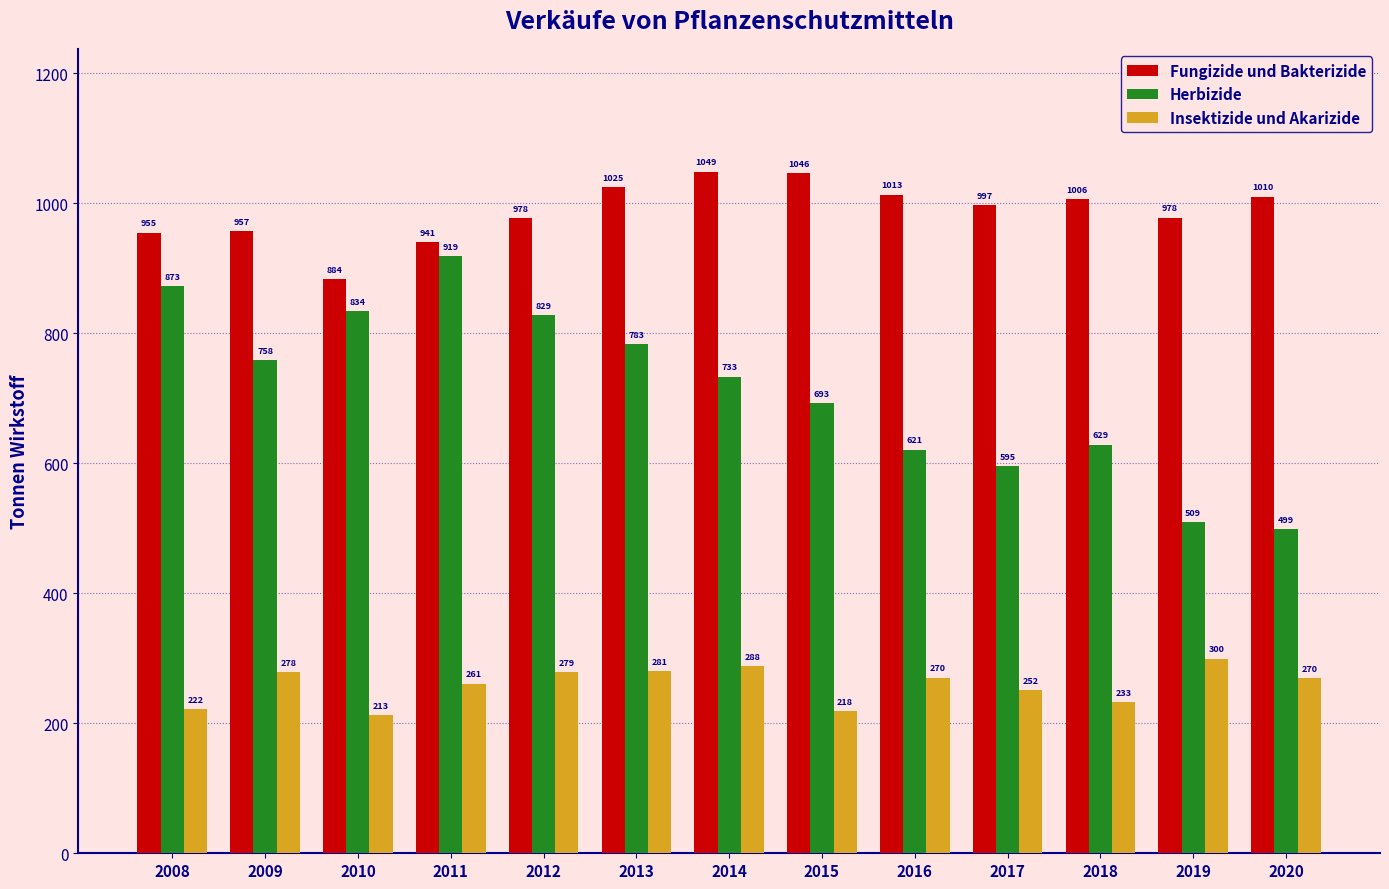

What is the maximum value shown in the chart?

1048.9